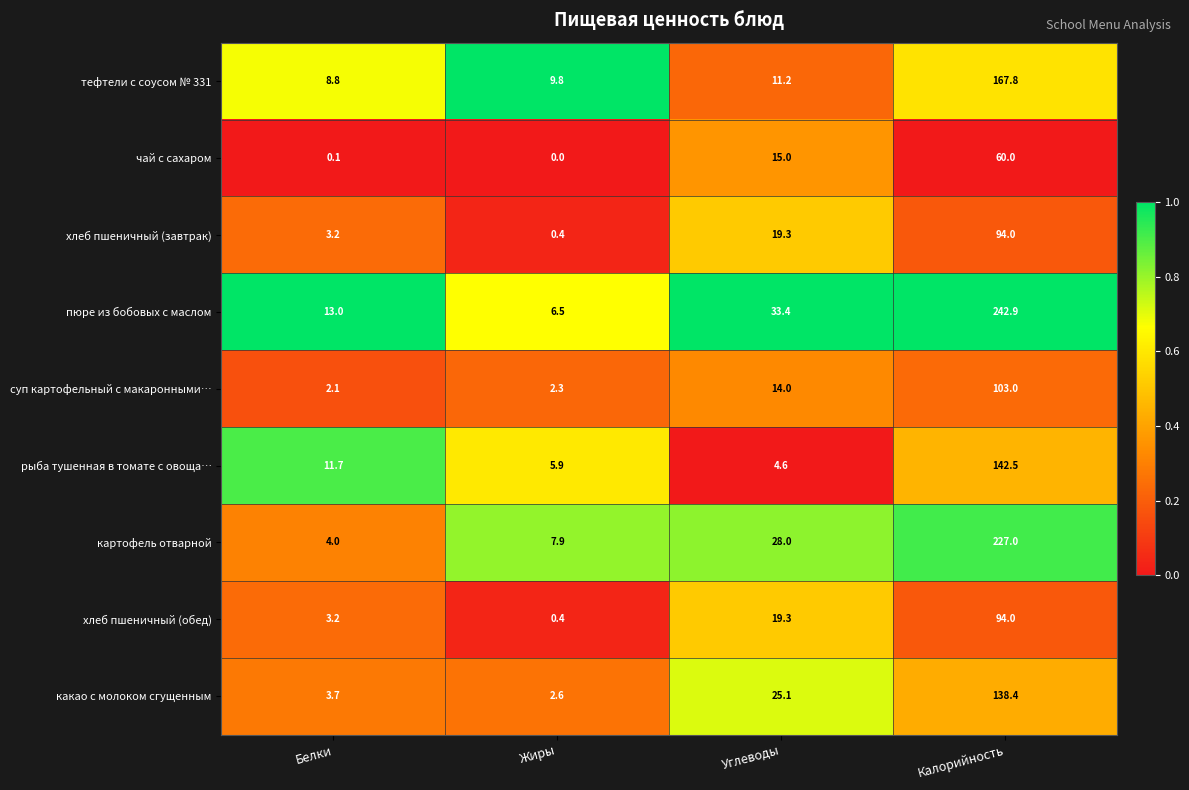

The value of суп картофельный с макаронными… at Белки is 0.6. True or false?

False